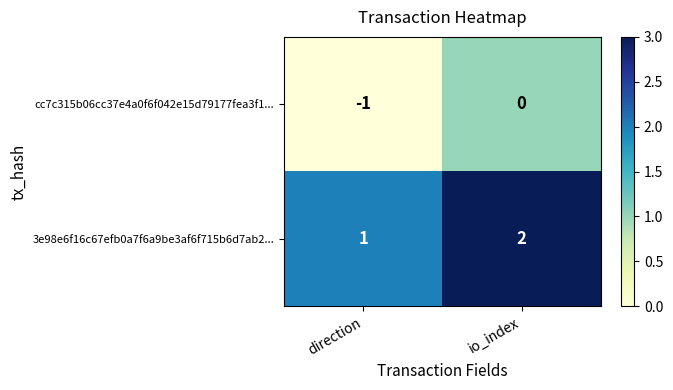

True or false: cc7c315b06cc37e4a0f6f042e15d79177fea3f1... has a value of 0 at io_index.

True